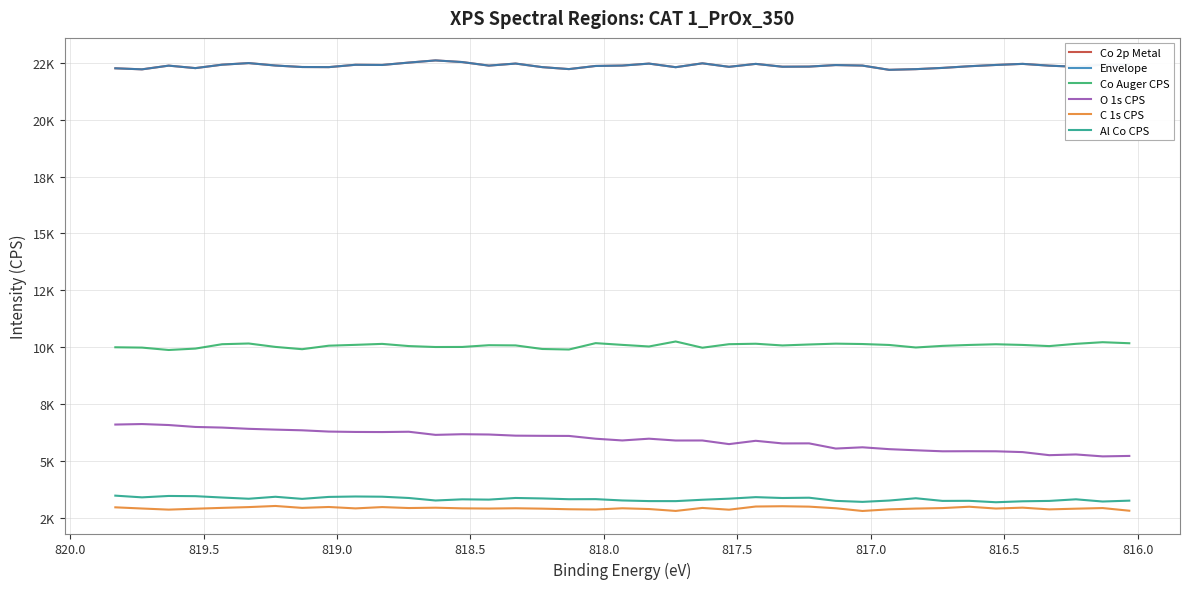

Count the number of data series in this chart.

6